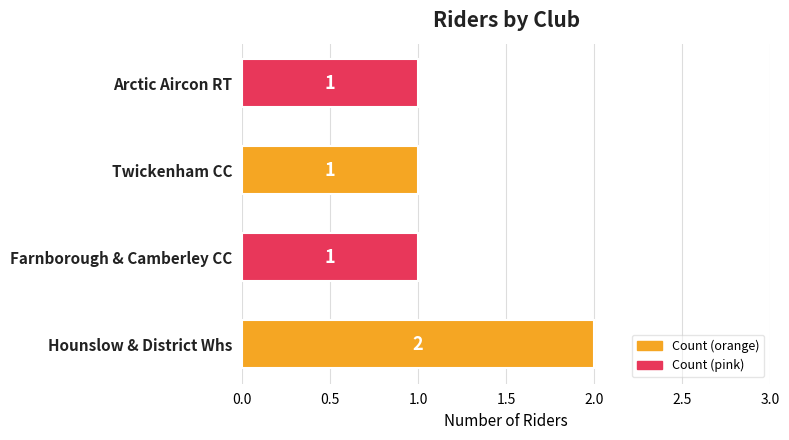

How many values are between 1 and 2?

4